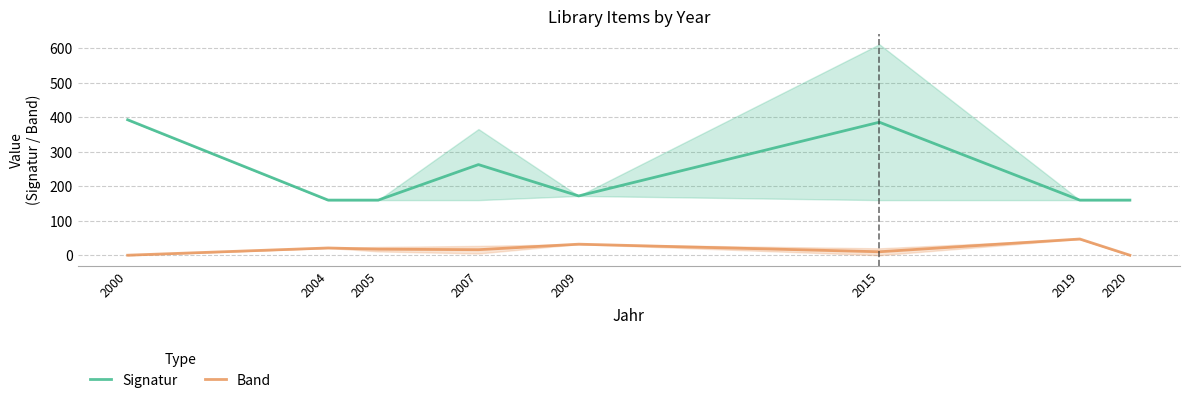

True or false: Band and Signatur intersect in this chart.

False